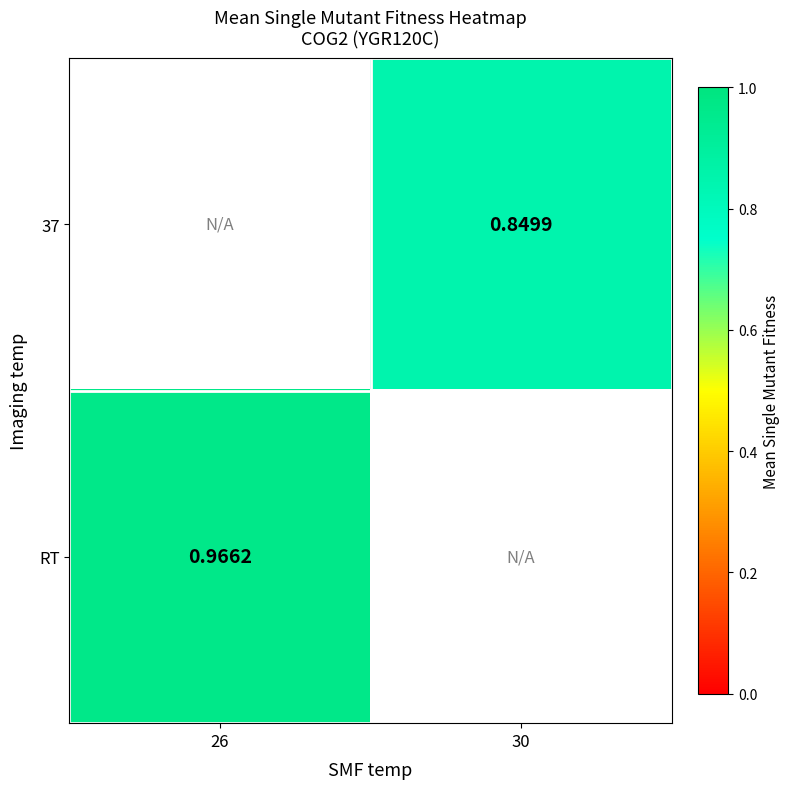

Is the value of RT at 26 greater than the value of 37 at 30?

Yes